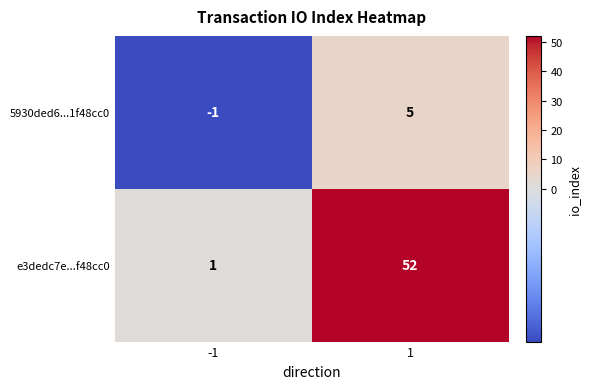

Count the number of categories in the chart.

2